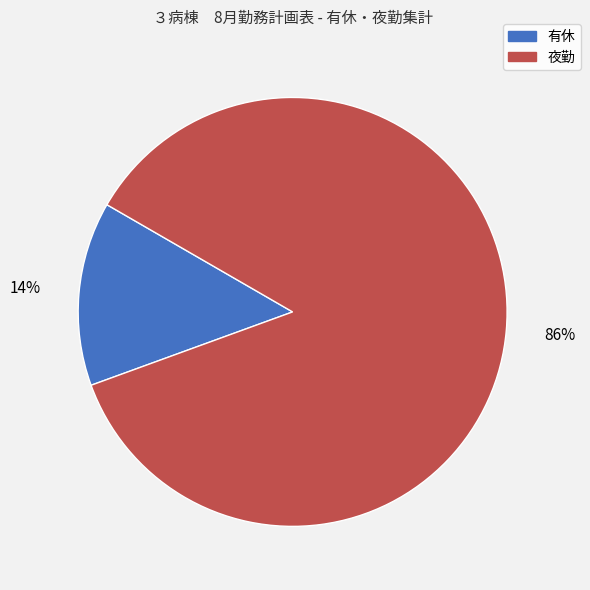

To the nearest percent, what is the difference between the 有休 and 夜勤 slice percentages?

72%